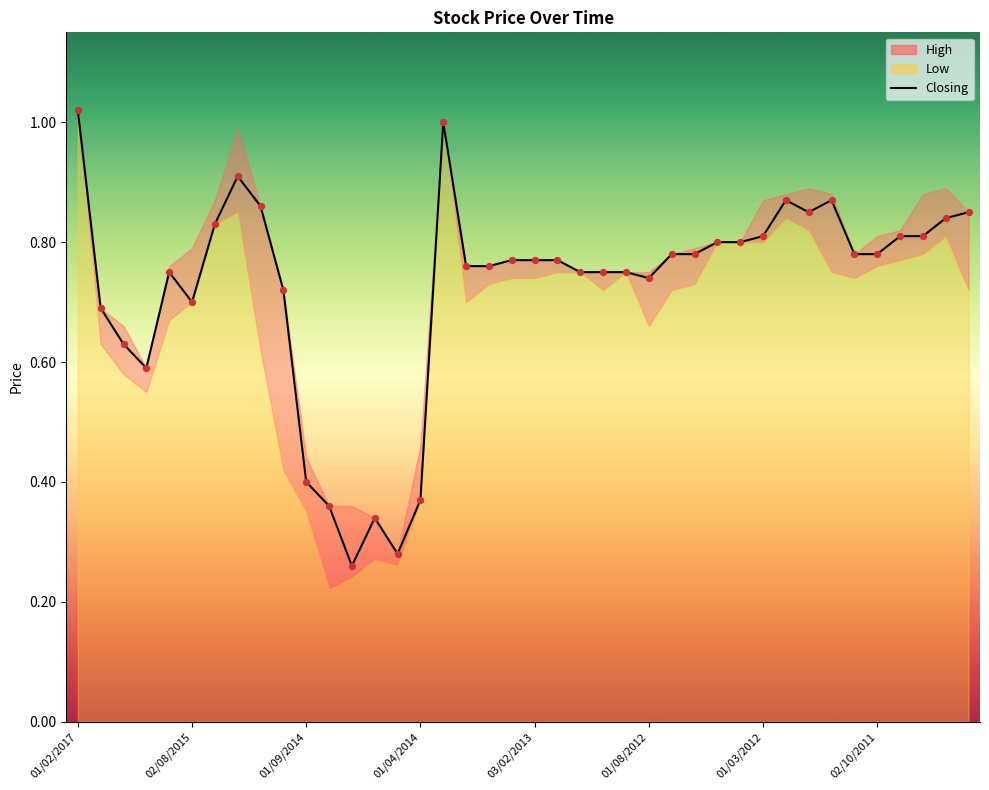

Between 18 and 36, which is larger?

36